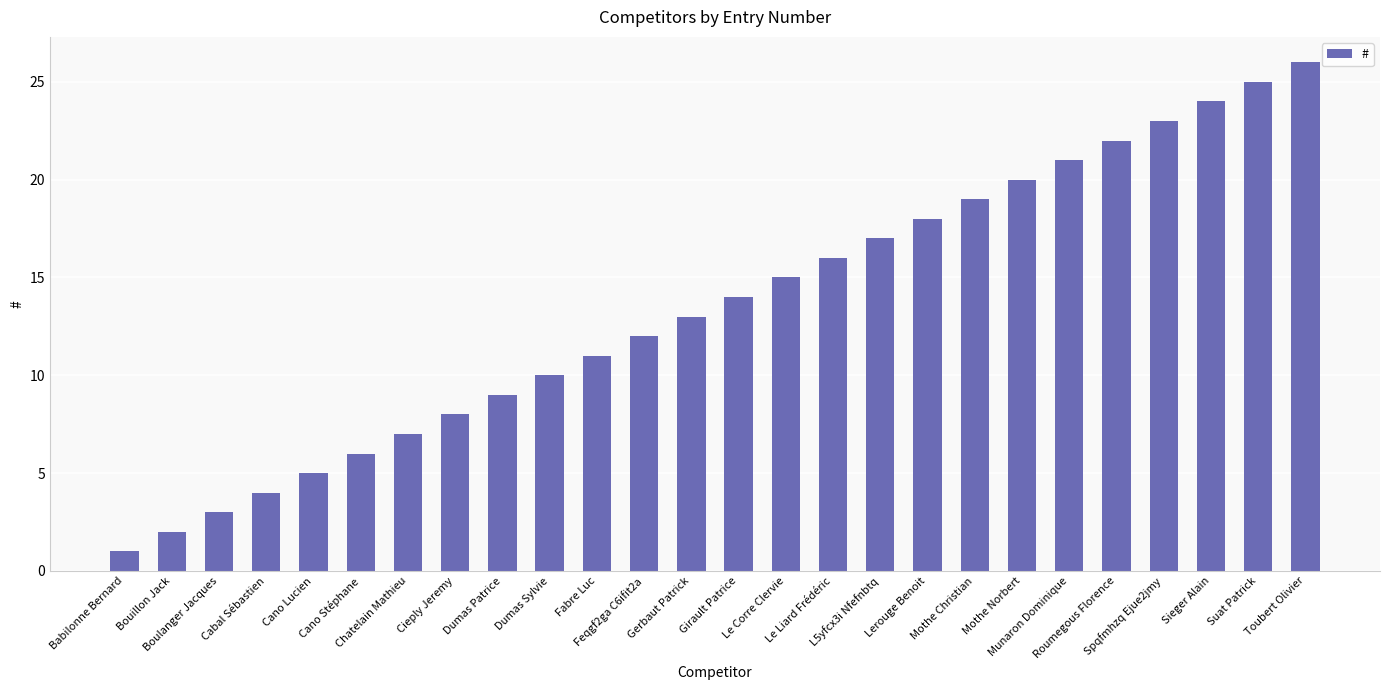

Reading right to left, extract all data points from this chart.

Toubert Olivier=26	Suat Patrick=25	Sieger Alain=24	Spqfmhzq Ejue2jmy=23	Roumegous Florence=22	Munaron Dominique=21	Mothe Norbert=20	Mothe Christian=19	Lerouge Benoit=18	L5yfcx3i Nfefnbtq=17	Le Liard Frédéric=16	Le Corre Clervie=15	Girault Patrice=14	Gerbaut Patrick=13	Feqgf2ga C6ifit2a=12	Fabre Luc=11	Dumas Sylvie=10	Dumas Patrice=9	Cieply Jeremy=8	Chatelain Mathieu=7	Cano Stéphane=6	Cano Lucien=5	Cabal Sébastien=4	Boulanger Jacques=3	Bouillon Jack=2	Babilonne Bernard=1